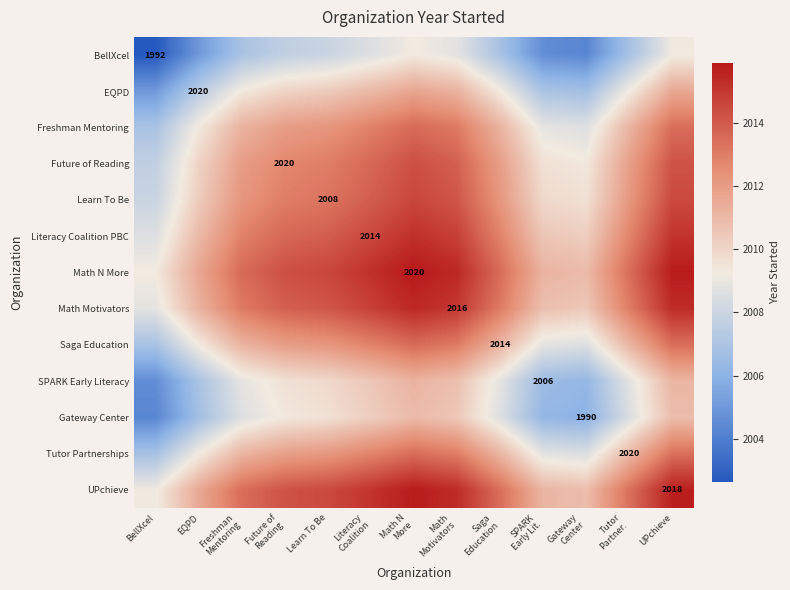

True or false: Tutor Partnerships has a value of 2011.1 at Freshman Mentoring.

True